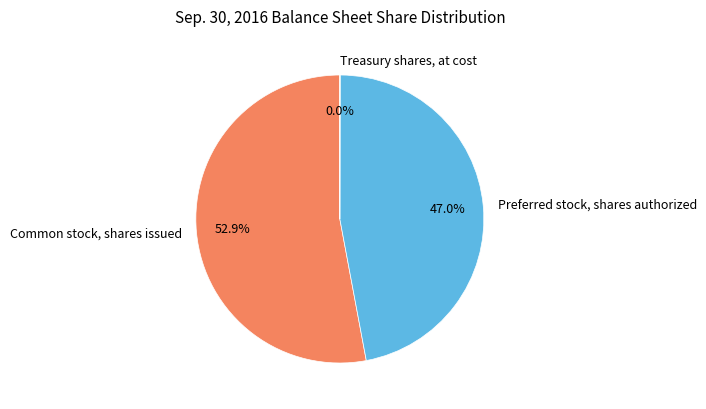

Which slice is the largest?

Common stock, shares issued